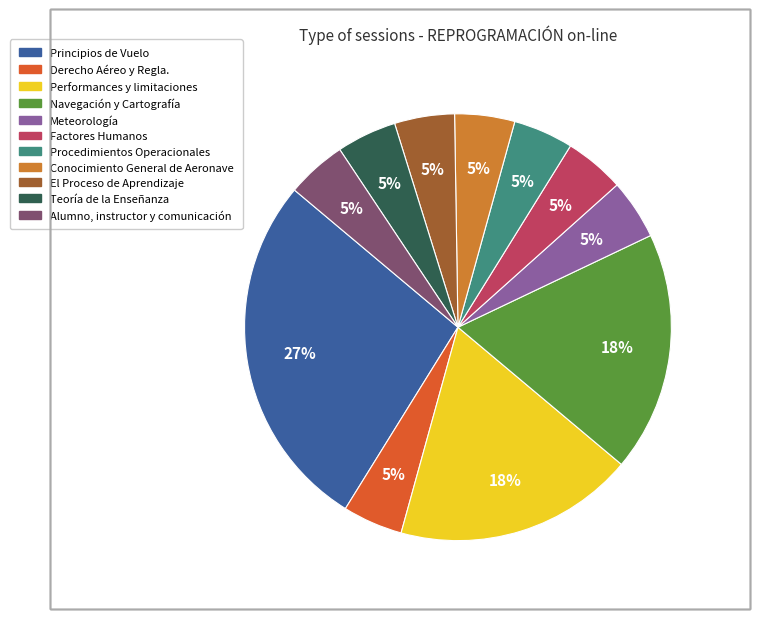

To the nearest percent, what is the average slice percentage?

9%